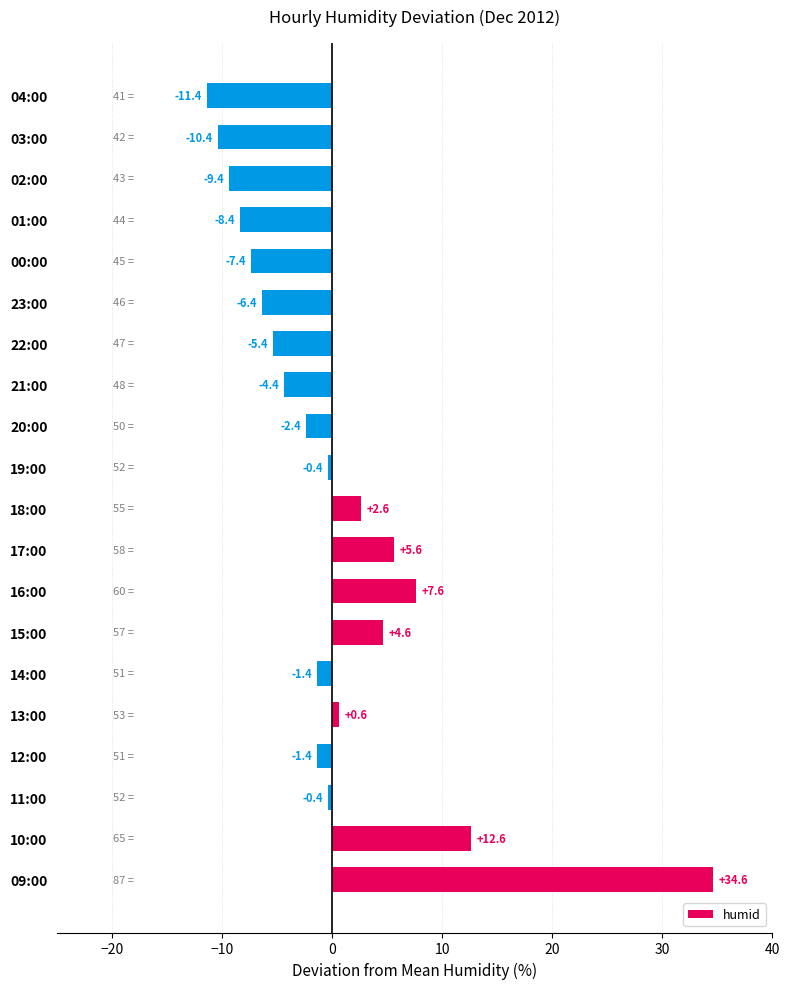

Which category has the lowest value across all series?

04:00